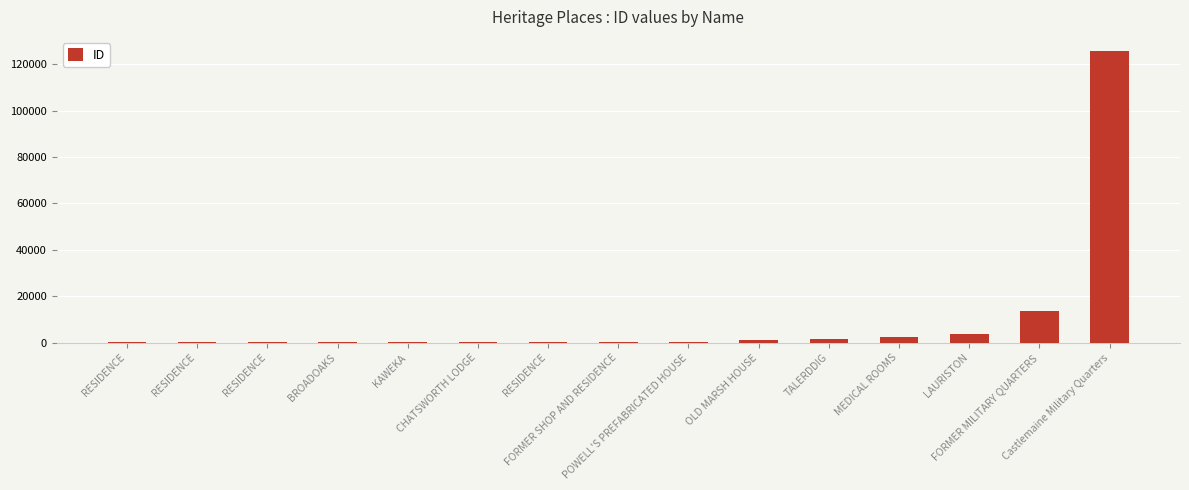

What is the difference between the values at RESIDENCE and MEDICAL ROOMS?

2233